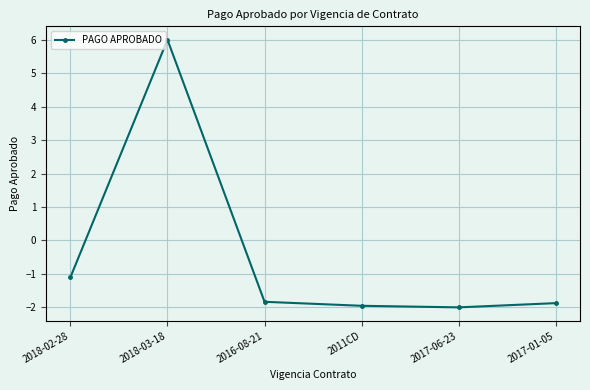

Is this an area chart (filled region under the line)?

No